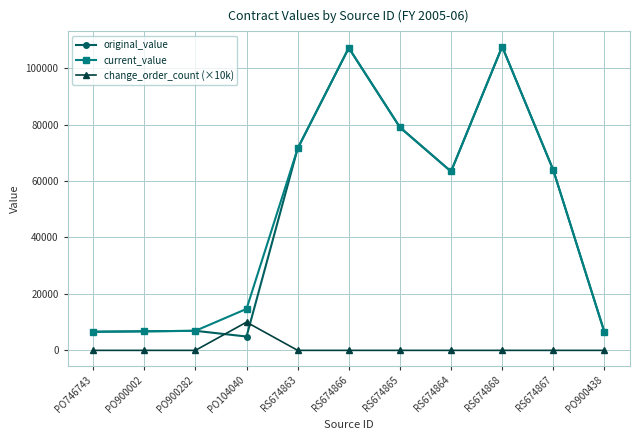

At which label is current_value closest to 57055?

RS674864